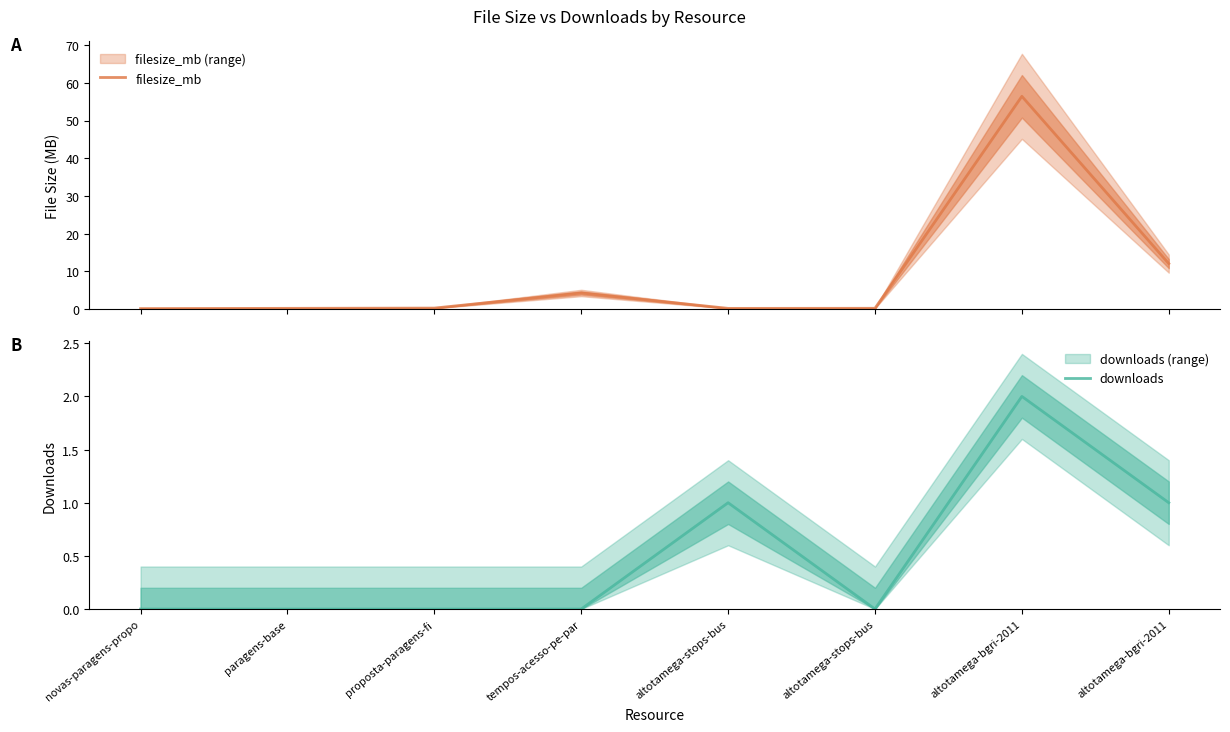

What is the difference between the second highest and minimum values in the filesize_mb series?

11.9